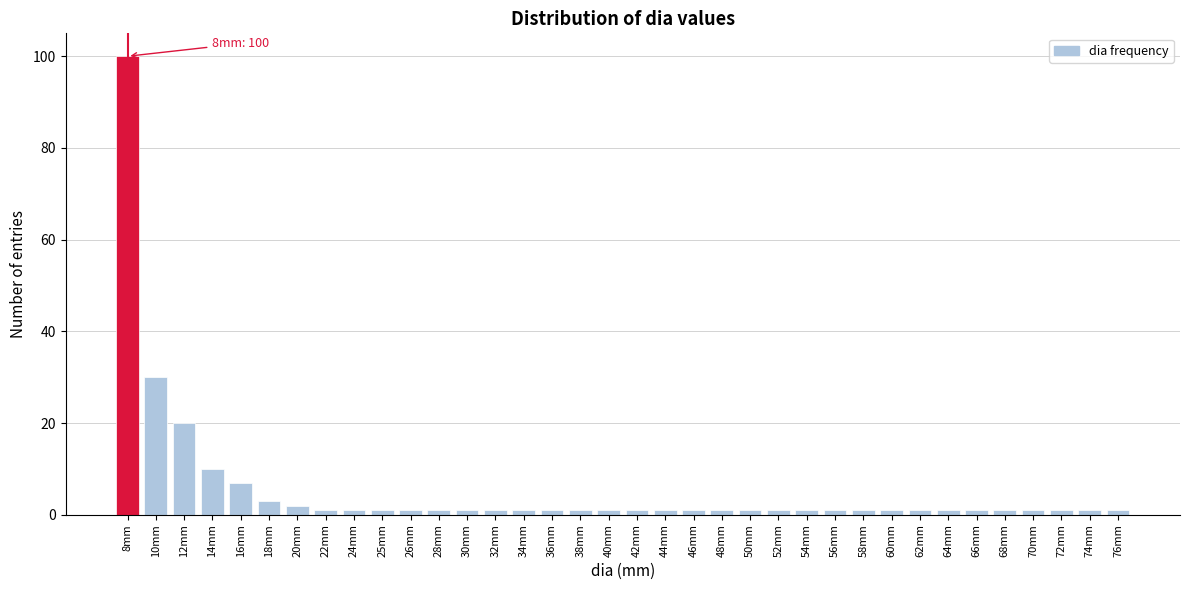

Is it true that the value at 14mm is 3?

False